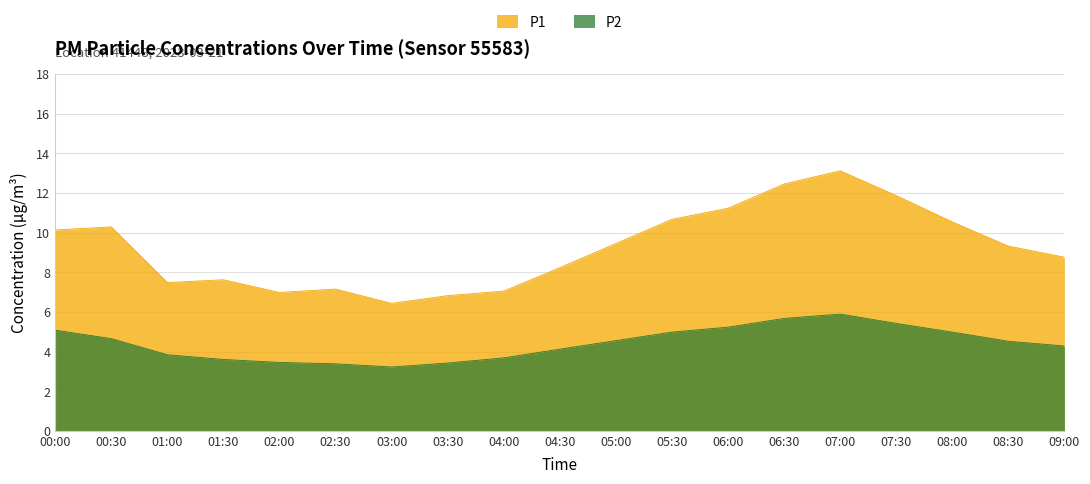

Reading left to right, transcribe all the data shown in this chart.

P1: 00:00=10.1	00:30=10.3	01:00=7.5	01:30=7.6	02:00=7.0	02:30=7.2	03:00=6.4	03:30=6.8	04:00=7.0	04:30=8.2	05:00=9.4	05:30=10.7	06:00=11.2	06:30=12.4	07:00=13.1	07:30=11.9	08:00=10.5	08:30=9.3	09:00=8.8
P2: 00:00=5.1	00:30=4.7	01:00=3.8	01:30=3.6	02:00=3.5	02:30=3.4	03:00=3.2	03:30=3.4	04:00=3.7	04:30=4.1	05:00=4.5	05:30=5.0	06:00=5.2	06:30=5.7	07:00=5.9	07:30=5.4	08:00=5.0	08:30=4.5	09:00=4.3